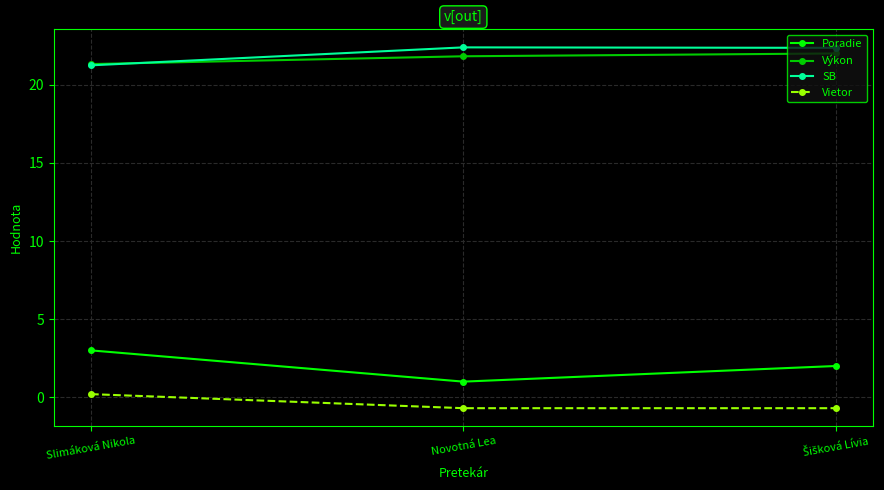

What is the label of the 2nd point from the left?

Novotná Lea